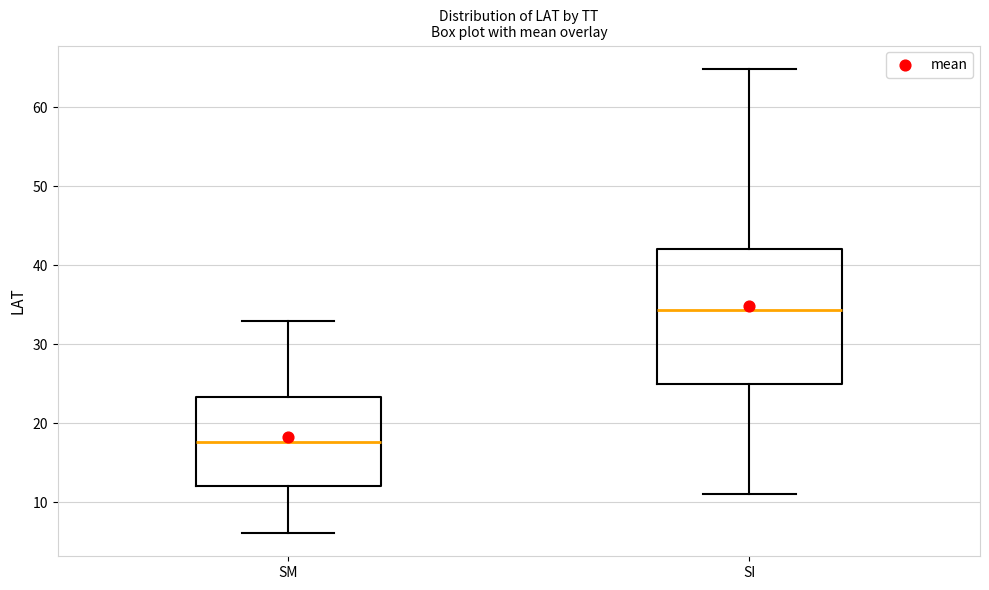

Reading left to right, read every box against the y-axis: the position of its median line, the range the box covers, and the ends of its whiskers. The values are not printed on the chart, so give them approximately, as read against the axis.

SM: median 18, box 12 to 23, whiskers 6 to 33
SI: median 34, box 25 to 42, whiskers 11 to 65